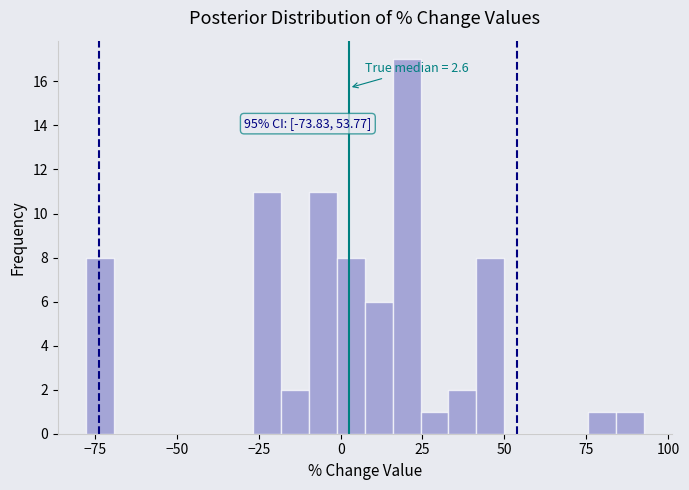

Read against the x-axis, roughly where is the centre of the tallest bar?

20